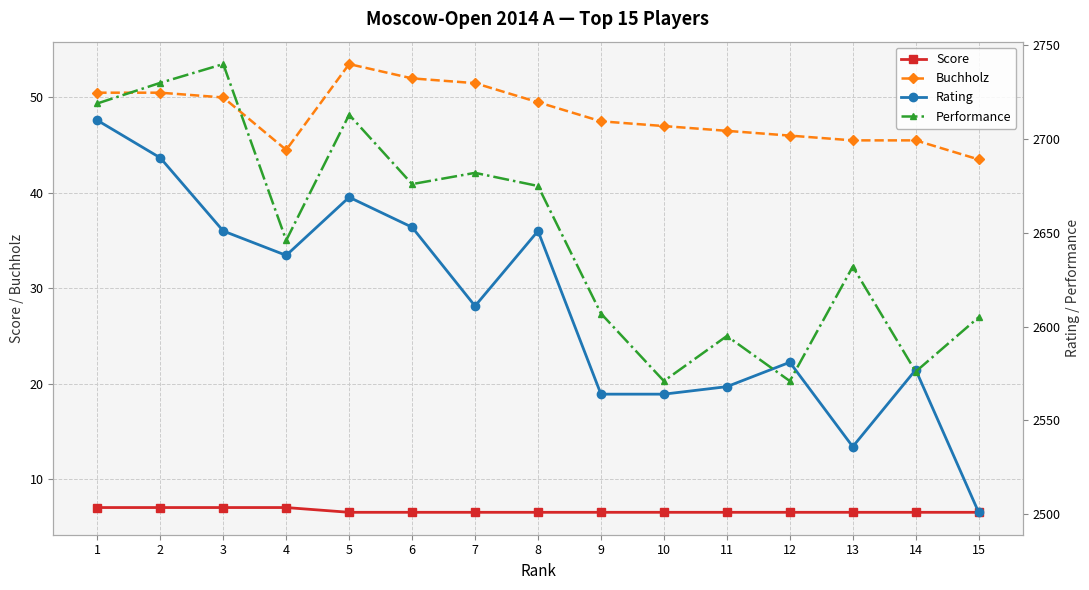

How many data points in Buchholz are less than 47?

6